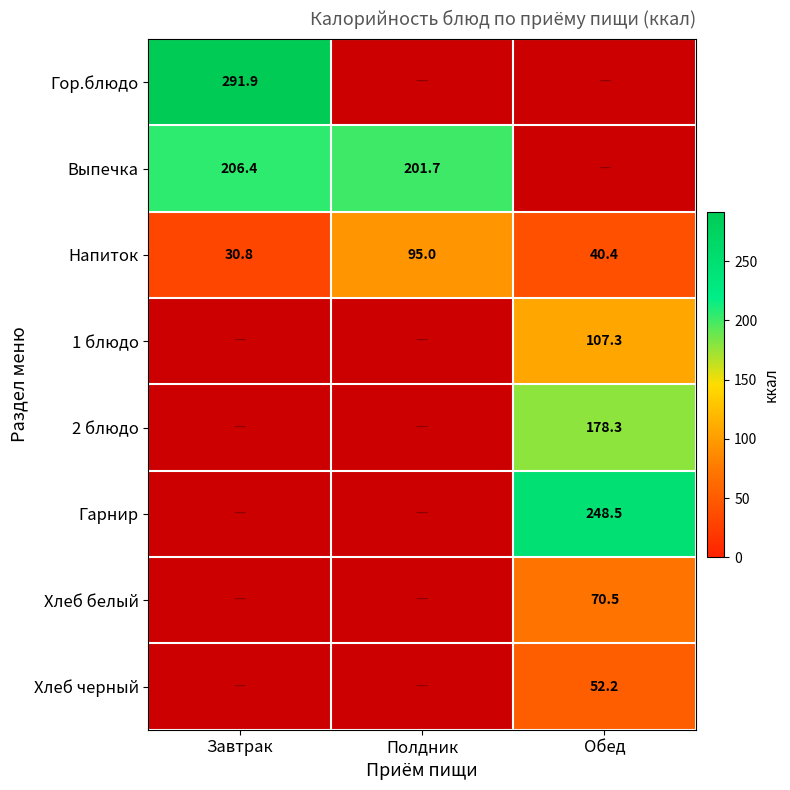

Which category has the lowest value in the Напиток series?

Завтрак